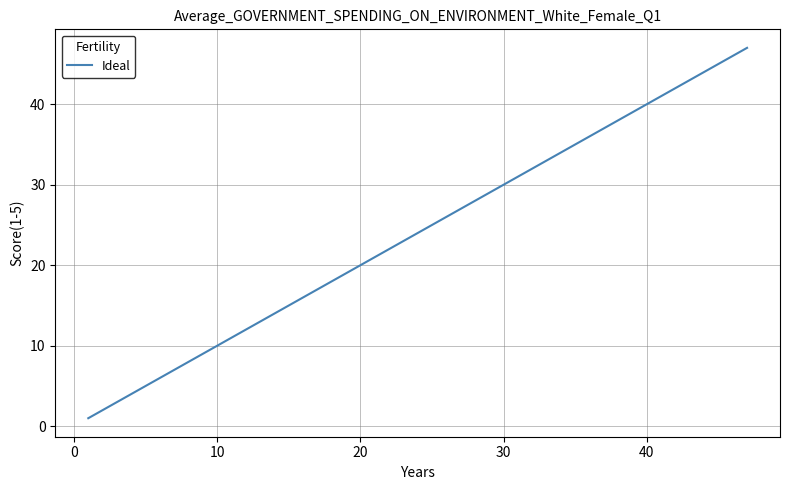

What is the smallest value displayed?

1